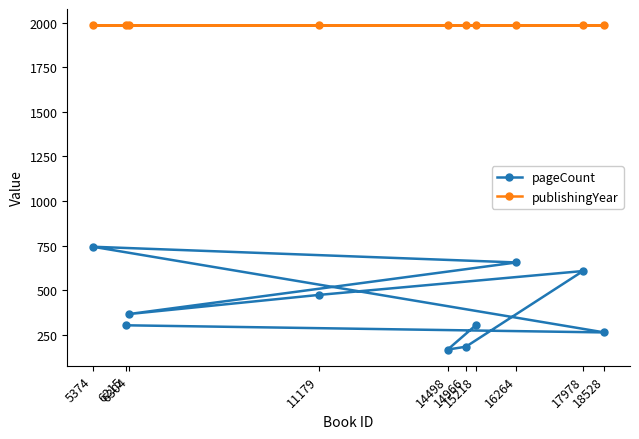

Reading left to right, list all the values displayed in this chart.

pageCount: 5374=744	6215=304	6304=367	11179=474	14498=168	14966=184	15218=304	16264=656	17978=608	18528=264
publishingYear: 5374=1985	6215=1985	6304=1985	11179=1985	14498=1985	14966=1985	15218=1985	16264=1985	17978=1985	18528=1985